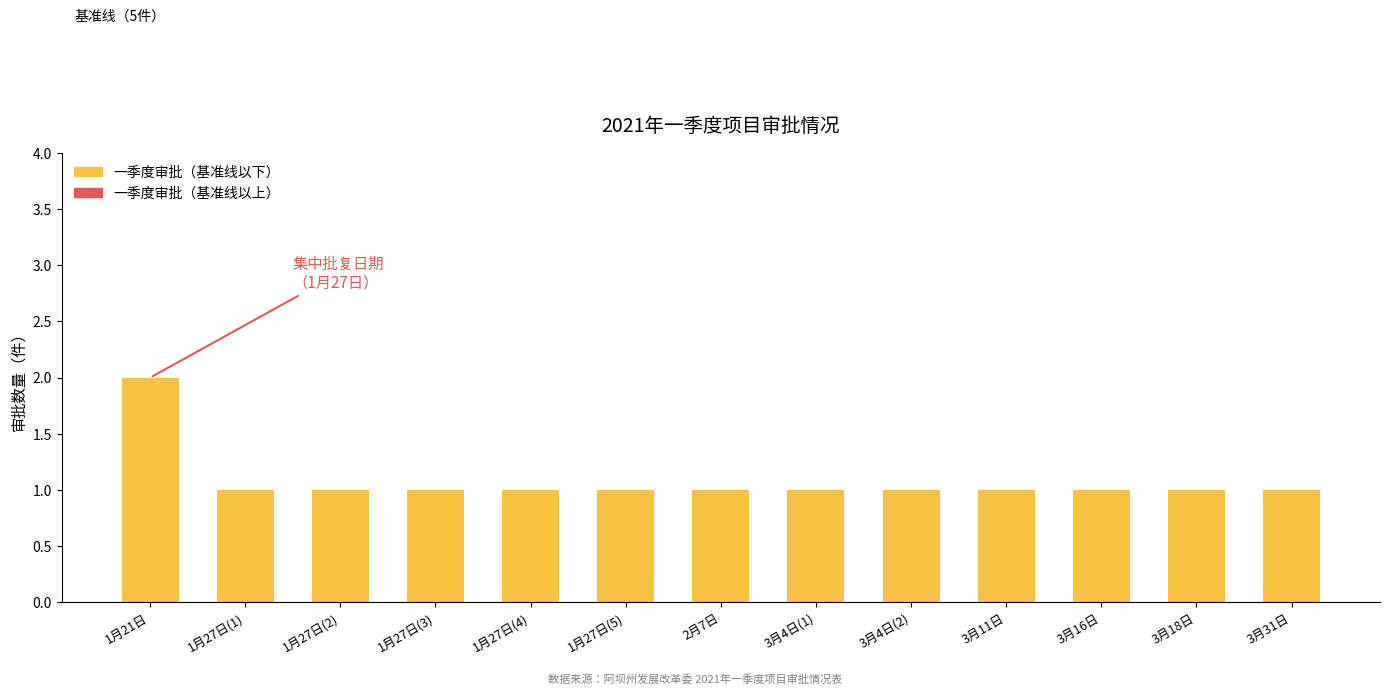

What is the label of the 9th bar from the left?

3月4日(2)